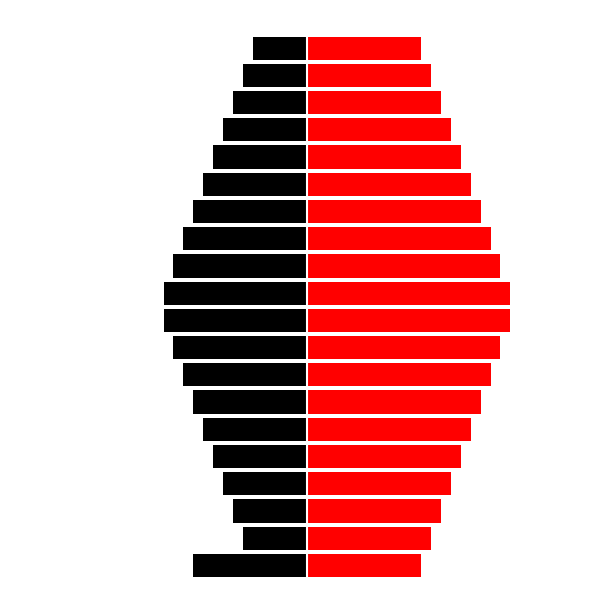

What is the minimum value for Min?

-2.4